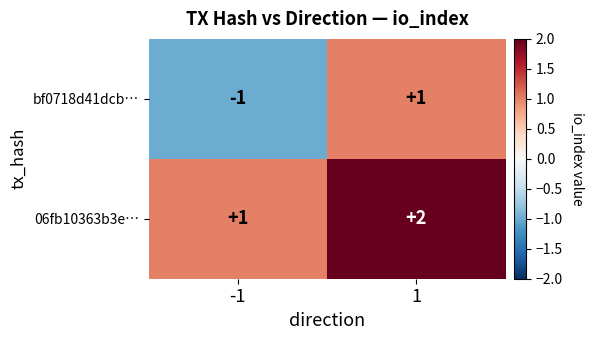

Which series has the largest total across all categories?

06fb10363b3e…